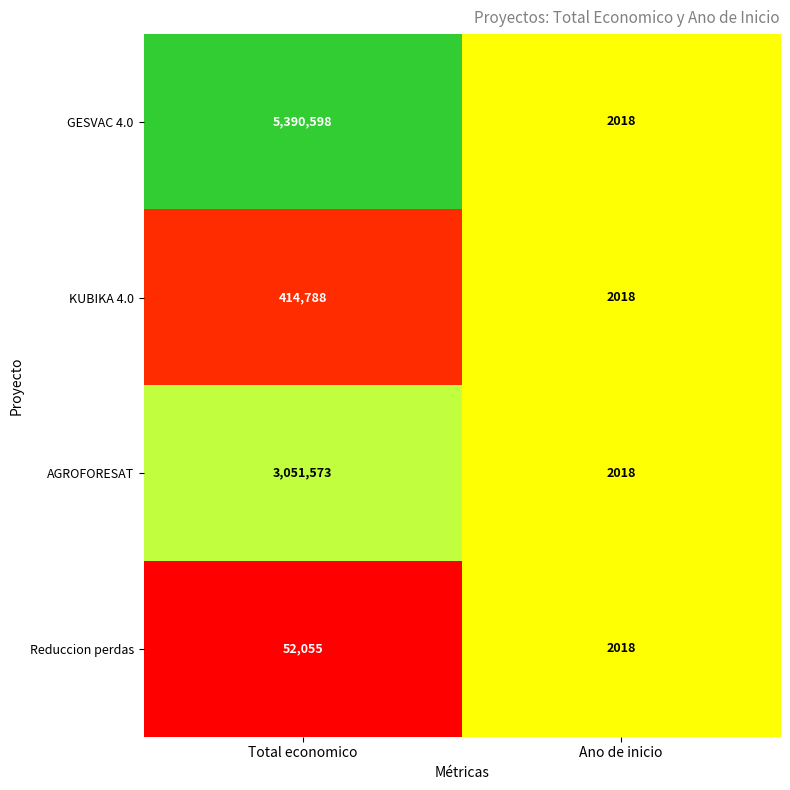

Is the value of GESVAC 4.0 at Total economico greater than the value of KUBIKA 4.0 at Ano de inicio?

Yes